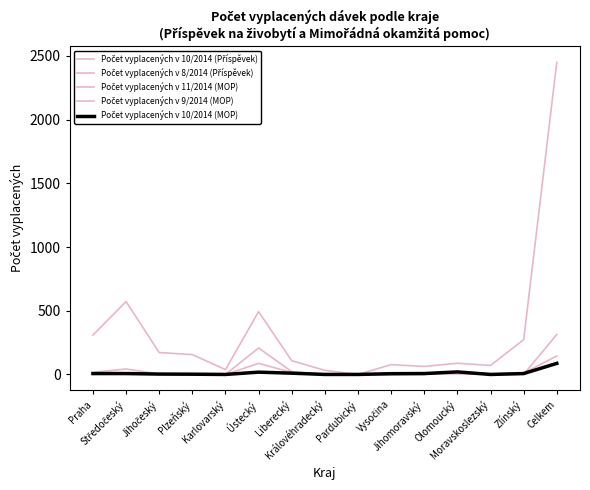

Reading right to left, what are all the values shown in this chart?

Počet vyplacených v 10/2014 (Příspěvek): 2452	273	71	88	63	77	0	32	108	493	38	156	172	572	309
Počet vyplacených v 8/2014 (Příspěvek): 314	1	0	20	0	0	0	0	22	208	0	0	4	43	16
Počet vyplacených v 11/2014 (MOP): 88	6	5	22	2	0	0	3	13	21	0	3	3	6	4
Počet vyplacených v 9/2014 (MOP): 145	11	4	4	6	0	0	2	16	87	0	0	3	8	4
Počet vyplacených v 10/2014 (MOP): 87	7	0	20	7	6	0	0	10	18	0	2	3	7	7